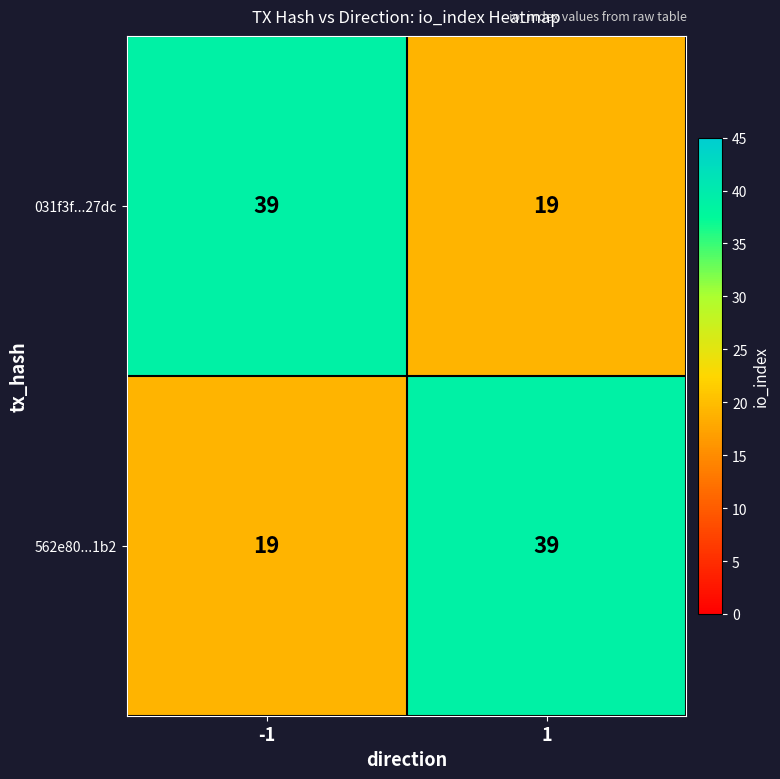

What is the maximum value shown in the chart?

39